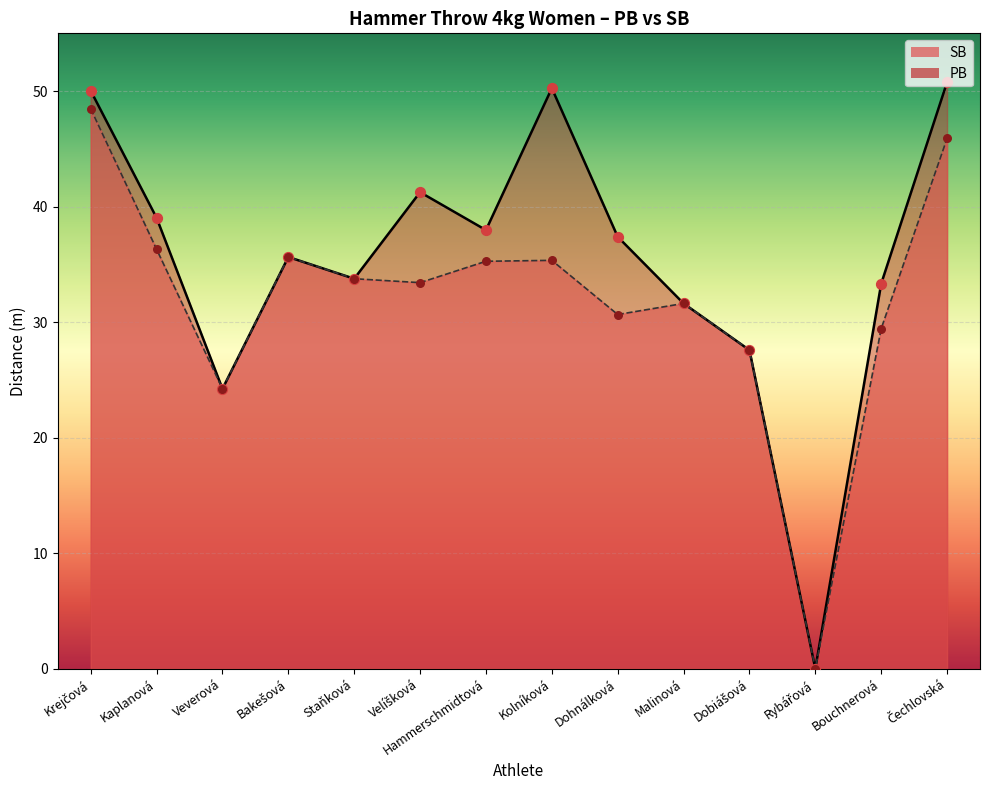

Is the value of SB at Rybářová greater than the value of PB at Hammerschmidtová?

No